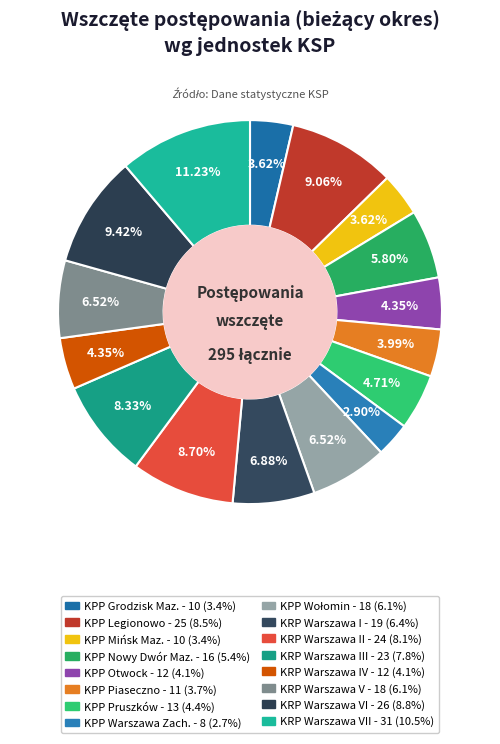

To the nearest percent, what is the average slice percentage?

6%